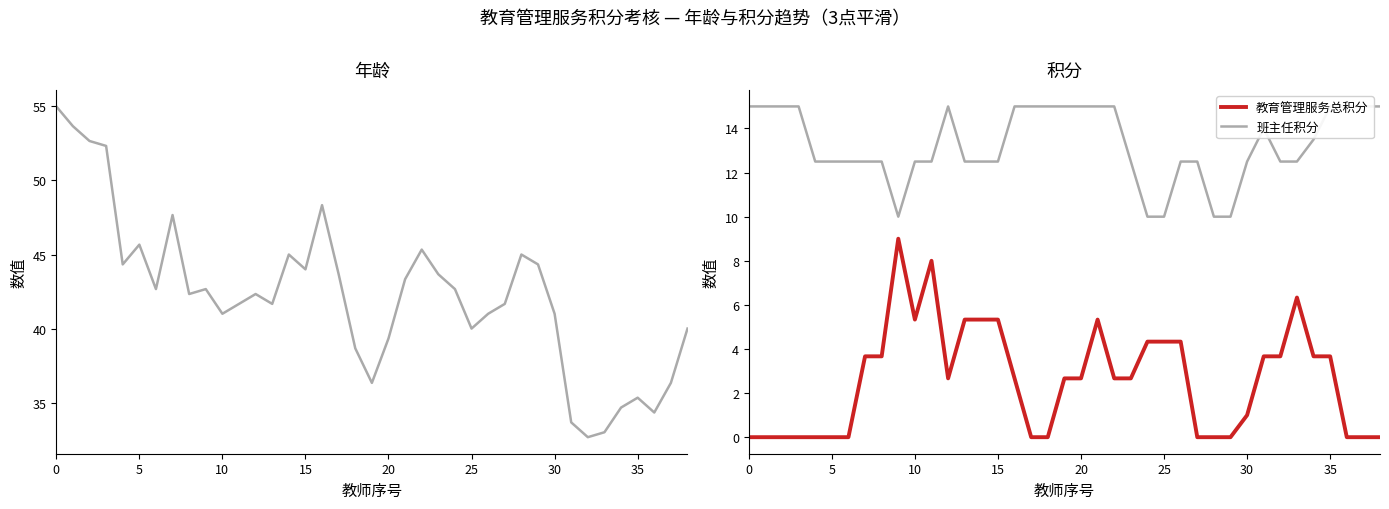

What is the difference between the highest and lowest values at 30?

42.7